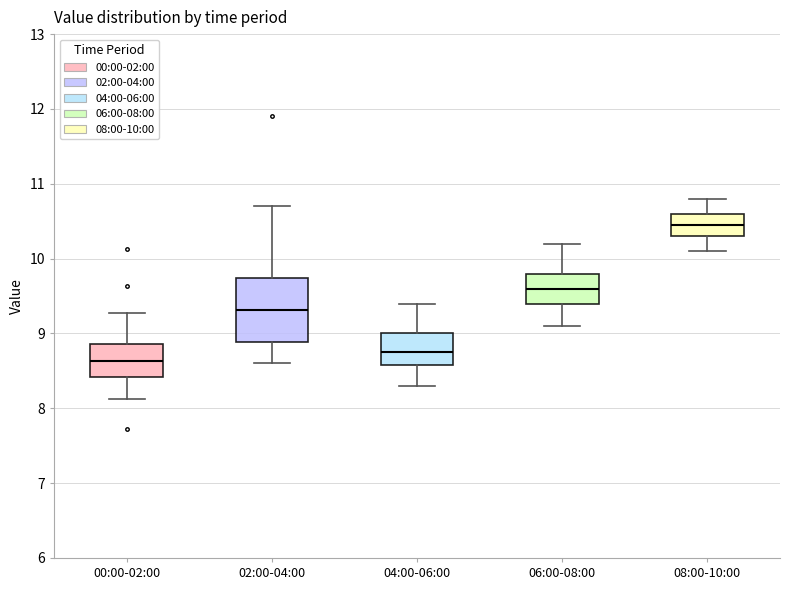

Reading left to right, read every box against the y-axis: the position of its median line, the range the box covers, and the ends of its whiskers. The values are not printed on the chart, so give them approximately, as read against the axis.

00:00-02:00: median 8.6, box 8.4 to 8.9, whiskers 8.1 to 9.3
02:00-04:00: median 9.3, box 8.9 to 9.7, whiskers 8.6 to 10.7
04:00-06:00: median 8.8, box 8.6 to 9.0, whiskers 8.3 to 9.4
06:00-08:00: median 9.6, box 9.4 to 9.8, whiskers 9.1 to 10.2
08:00-10:00: median 10.5, box 10.3 to 10.6, whiskers 10.1 to 10.8